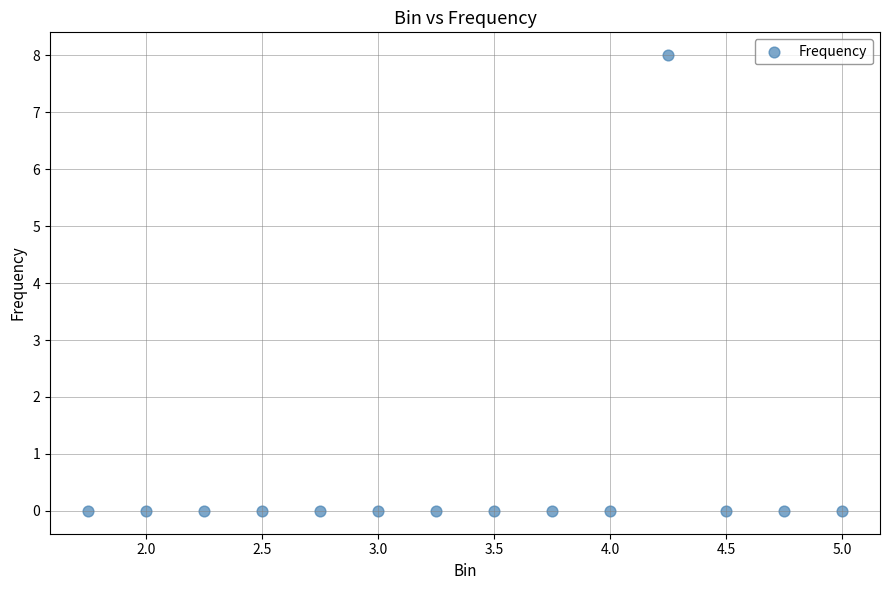

What is the range of Y values (max minus min)?

8